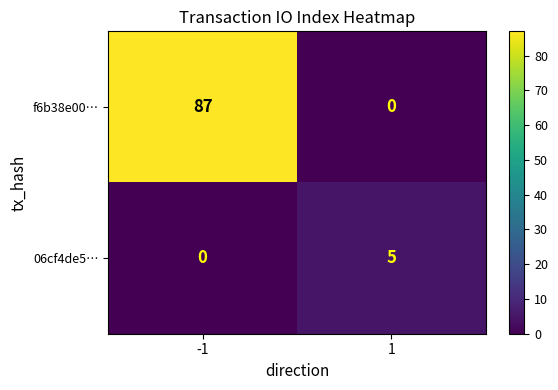

Reading right to left, list all the values displayed in this chart.

f6b38e00…: 1=0	-1=87
06cf4de5…: 1=5	-1=0